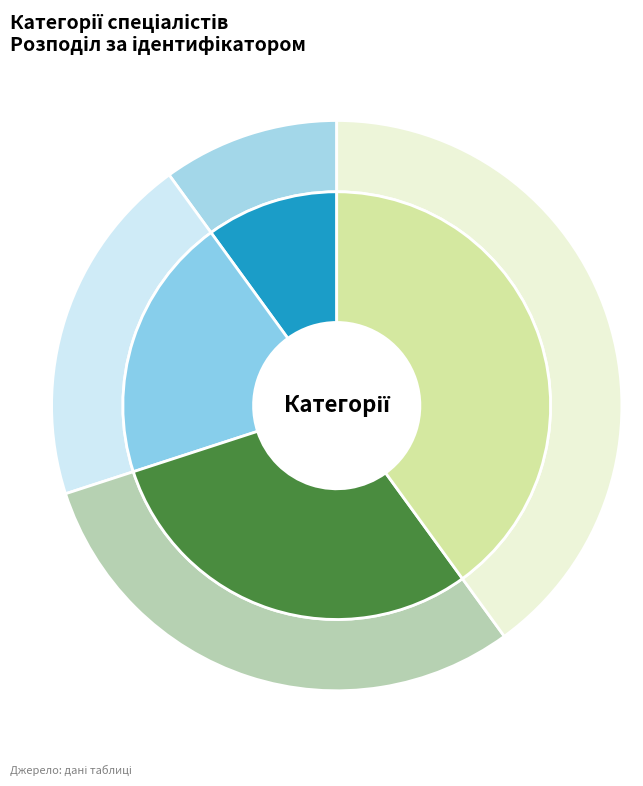

Does Спеціаліст першої категорії account for over 50% of the chart?

No